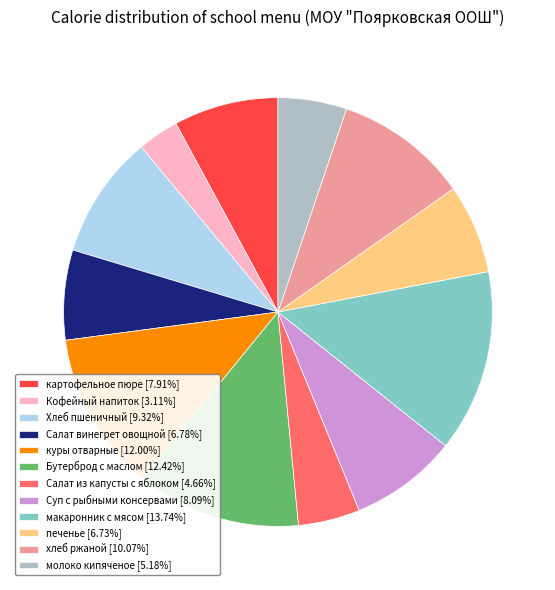

The хлеб ржаной slice represents 24% of the pie. True or false?

False